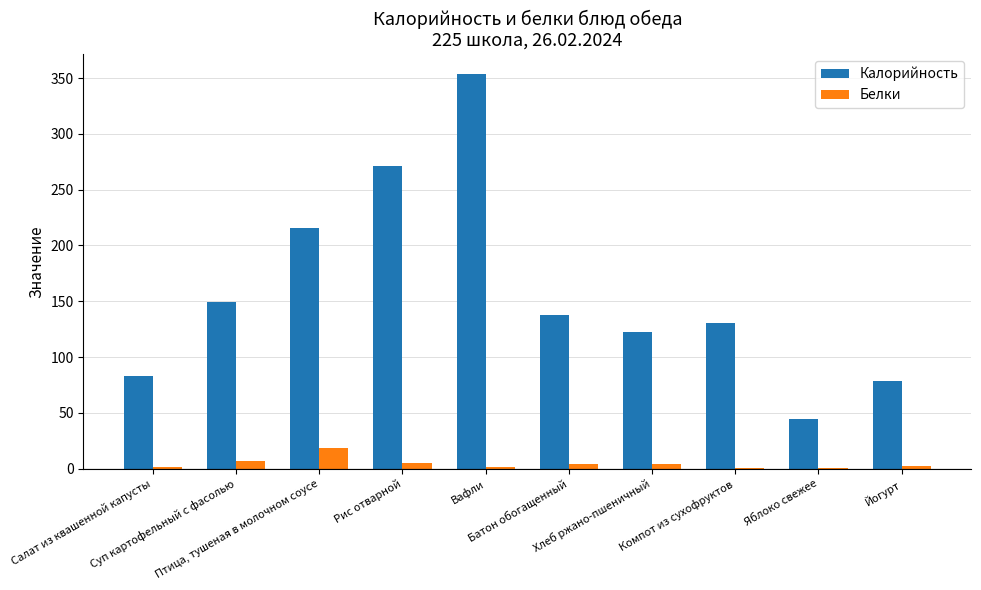

What is the highest value of the Белки series?

18.6